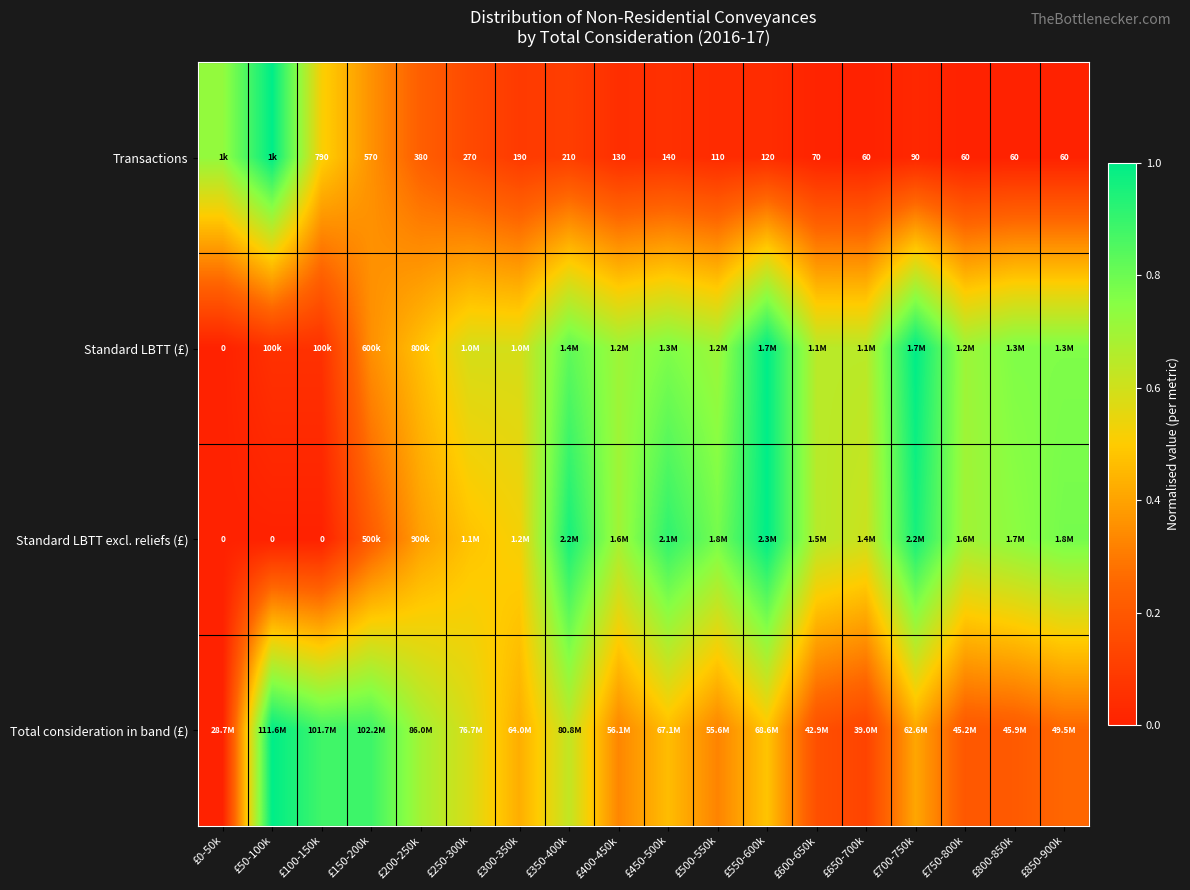

At which label is Transactions closest to 0?

£650-700k